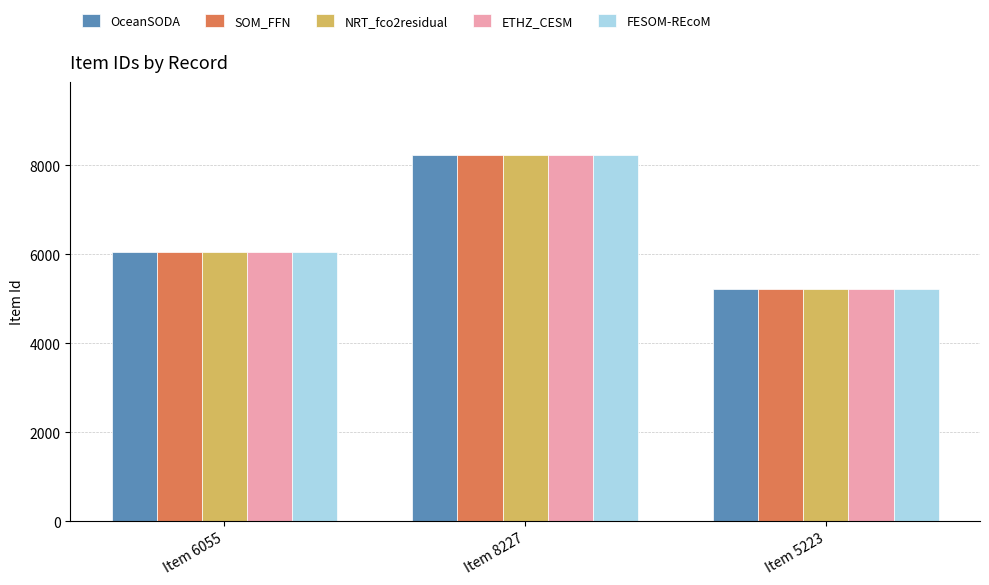

What is the difference between the maximum and second lowest values in the NRT_fco2residual series?

2172